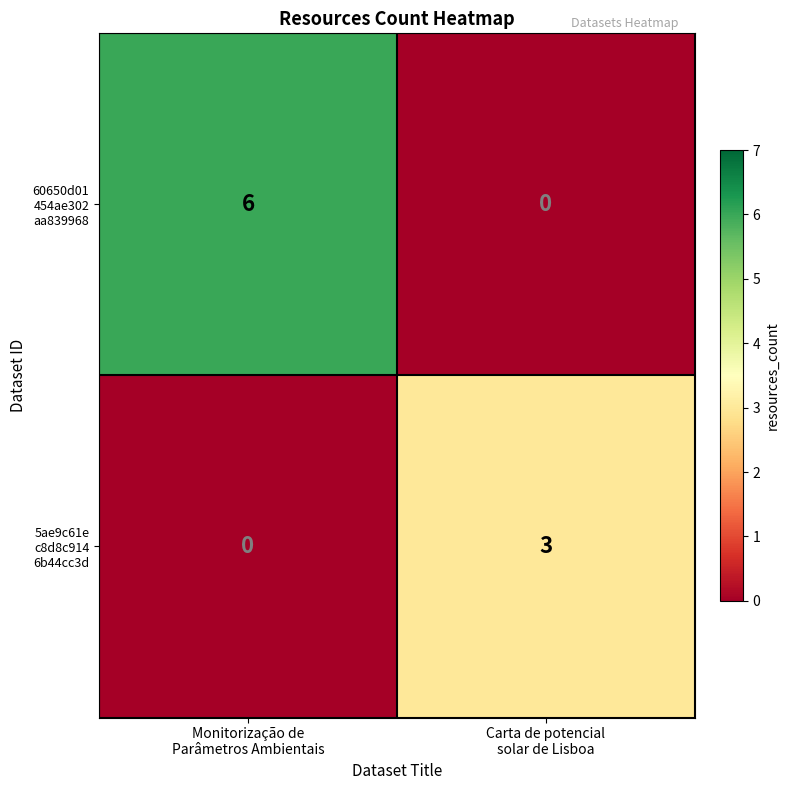

How many categories are shown in the chart?

2